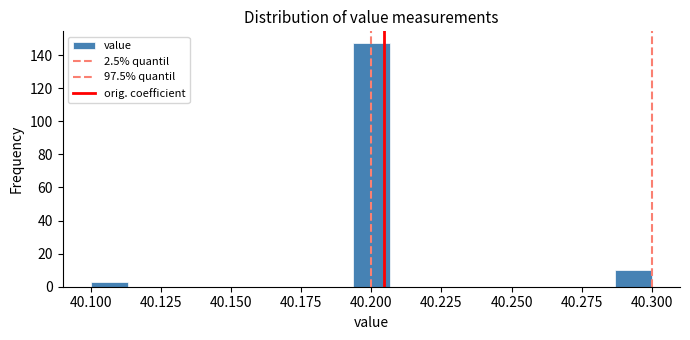

Around what value on the x-axis is the tallest bar? Give the approximate position of its centre, as read against the axis.

40.200